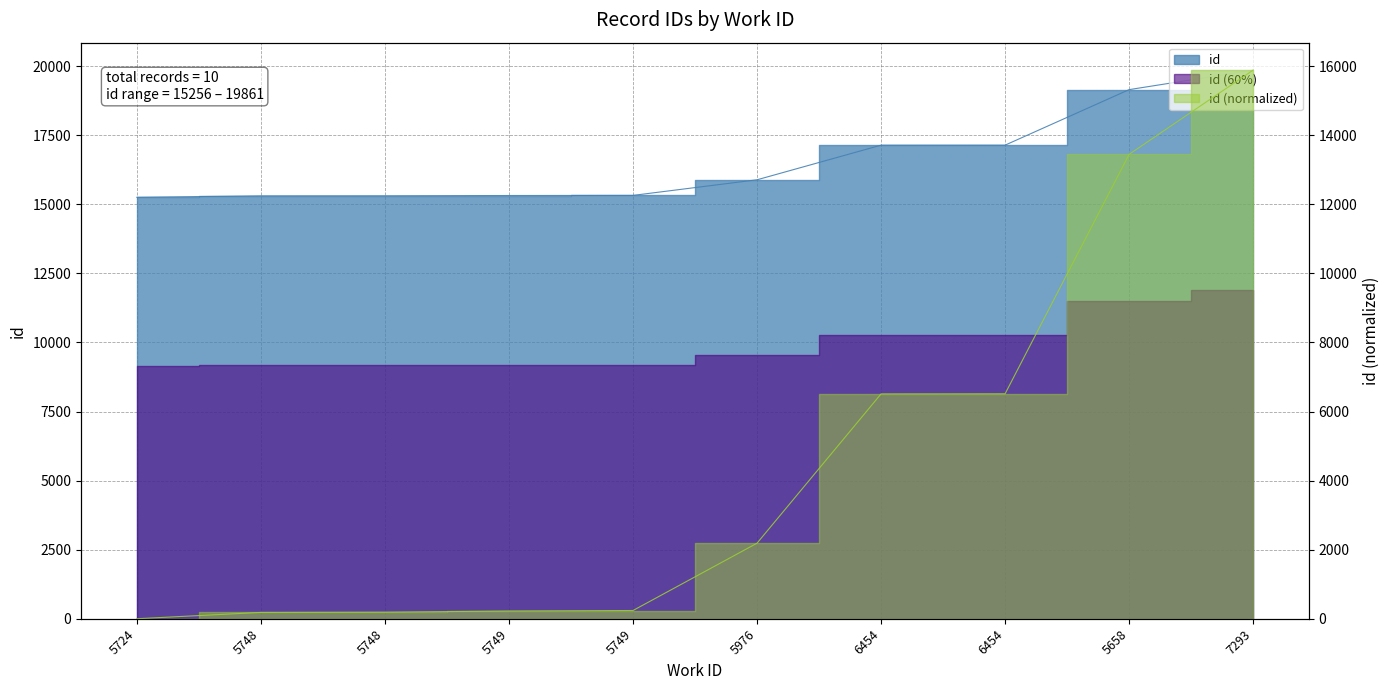

How many data points does each series have?

10